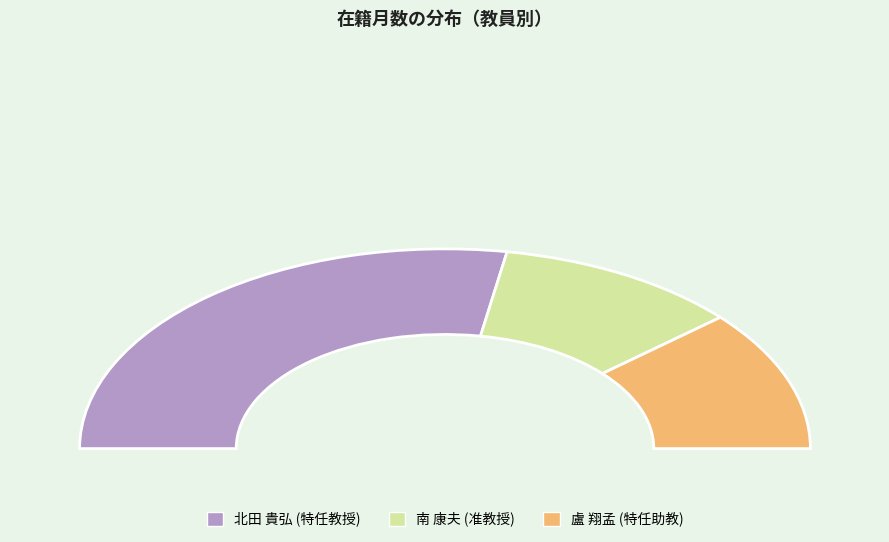

What is the change in value from 南 康夫
(准教授) to 盧 翔孟
(特任助教)?

+4